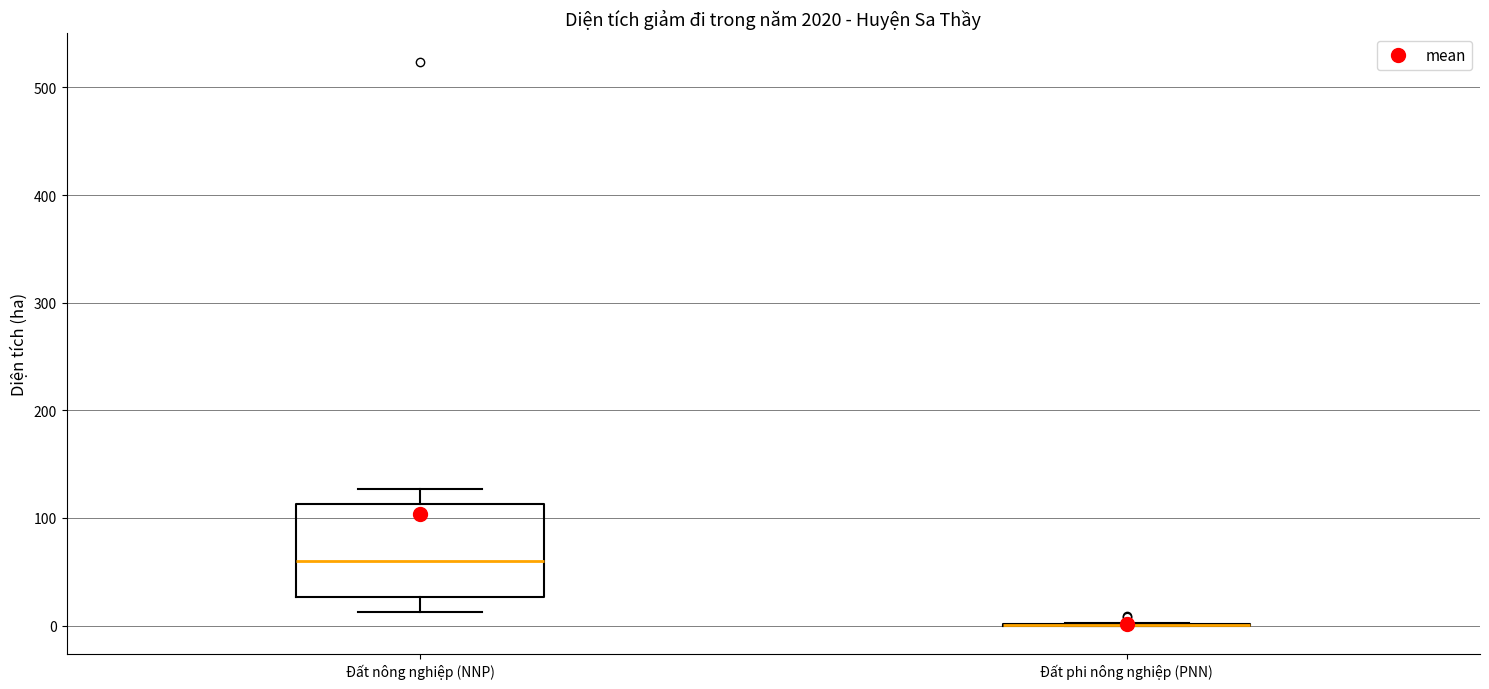

Reading left to right, transcribe this box plot: for each box, give where its median line is, the range the box spans, and where its two whiskers end, as read against the y-axis. The values are not printed on the chart, so give them approximately, as read against the axis.

Đất nông nghiệp (NNP): median 60, box 30 to 110, whiskers 10 to 130
Đất phi nông nghiệp (PNN): box collapsed to a line at 0, whiskers 0 to 0